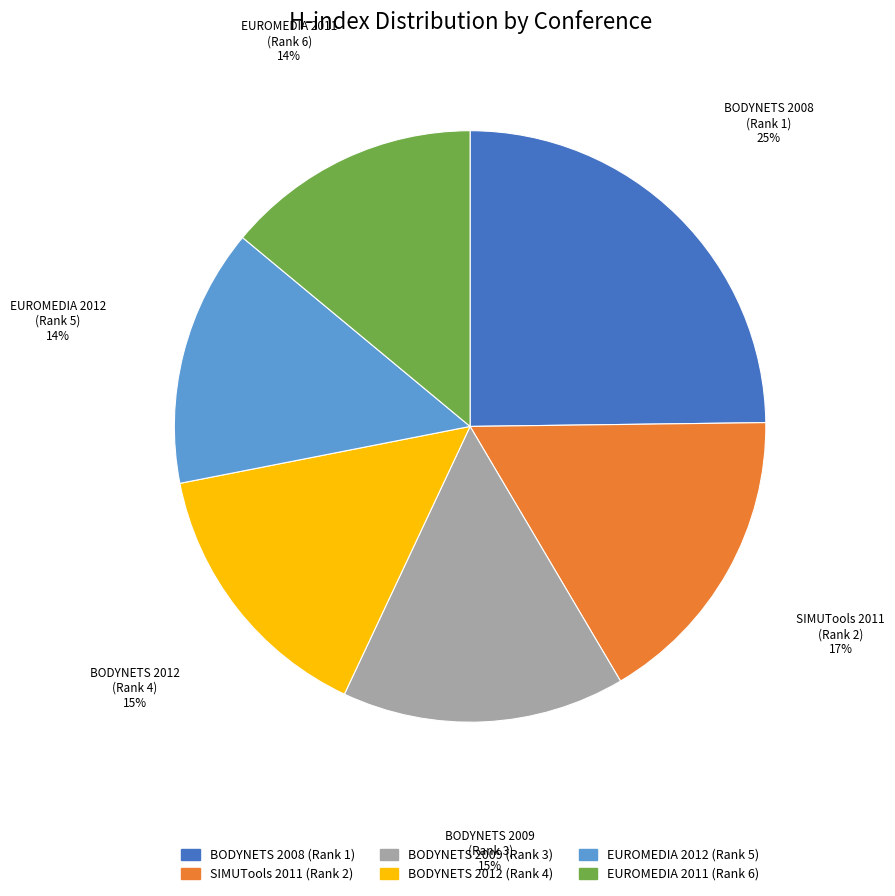

Is there any slice that represents more than half of the pie?

No